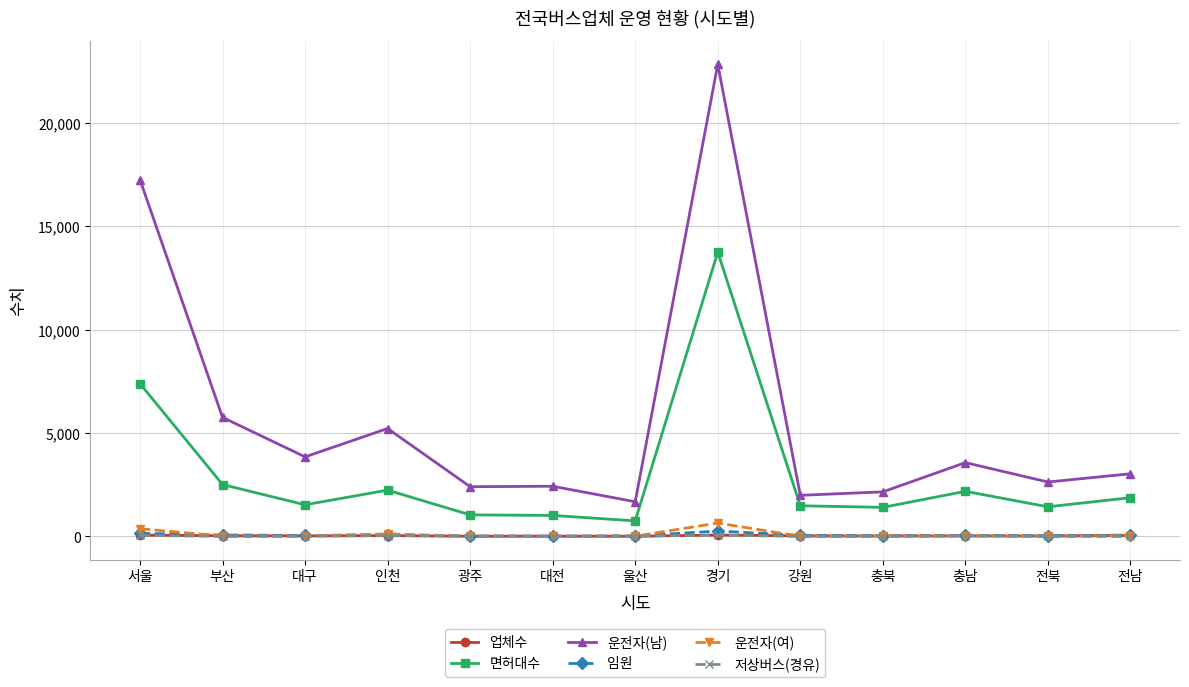

Is it true that 저상버스(경유) equals 0 at 전남?

True